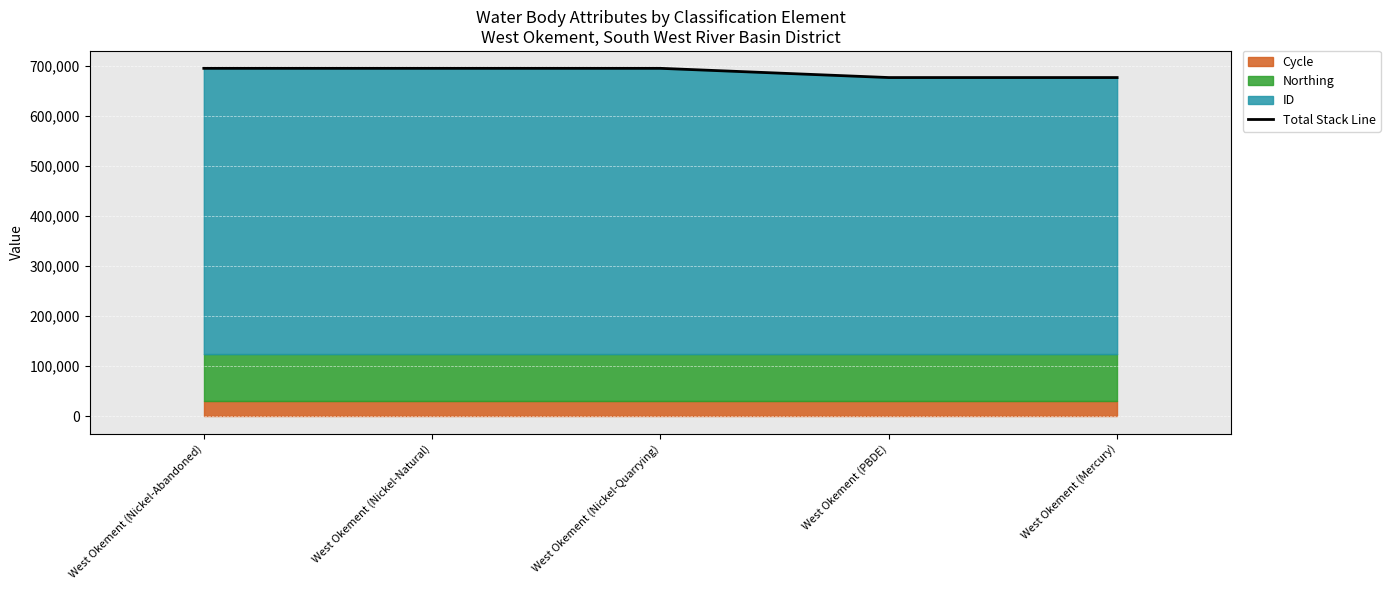

Between West Okement (Nickel-Abandoned) and West Okement (PBDE), which is larger?

West Okement (Nickel-Abandoned)